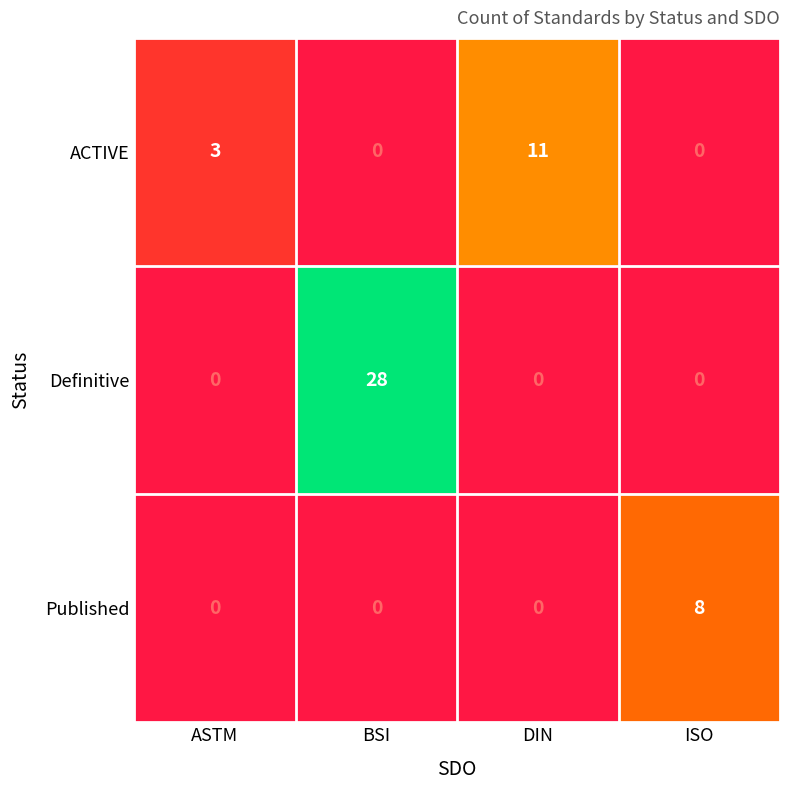

List the series in order of their peak value, highest first.

Definitive, ACTIVE, Published